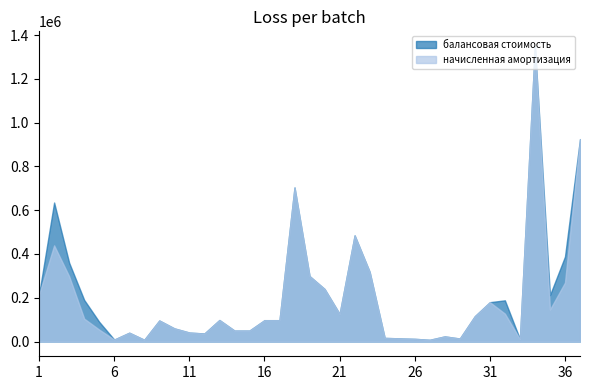

Which has a higher value, 24 or 26?

24